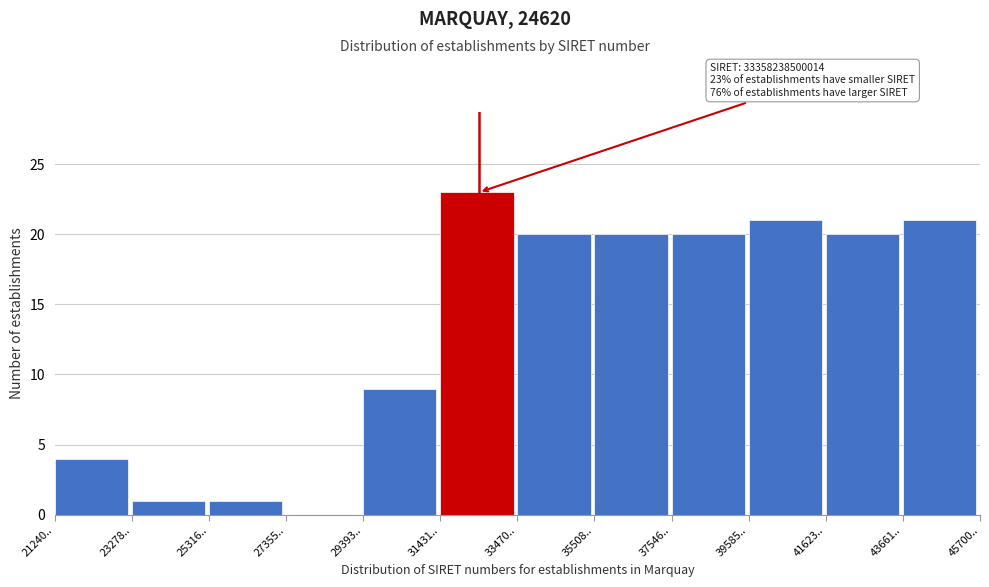

Reading left to right, transcribe all the data shown in this chart.

21240..=4	23278..=1	25316..=1	27355..=0	29393..=9	31431..=23	33470..=20	35508..=20	37546..=20	39585..=21	41623..=20	43661..=21